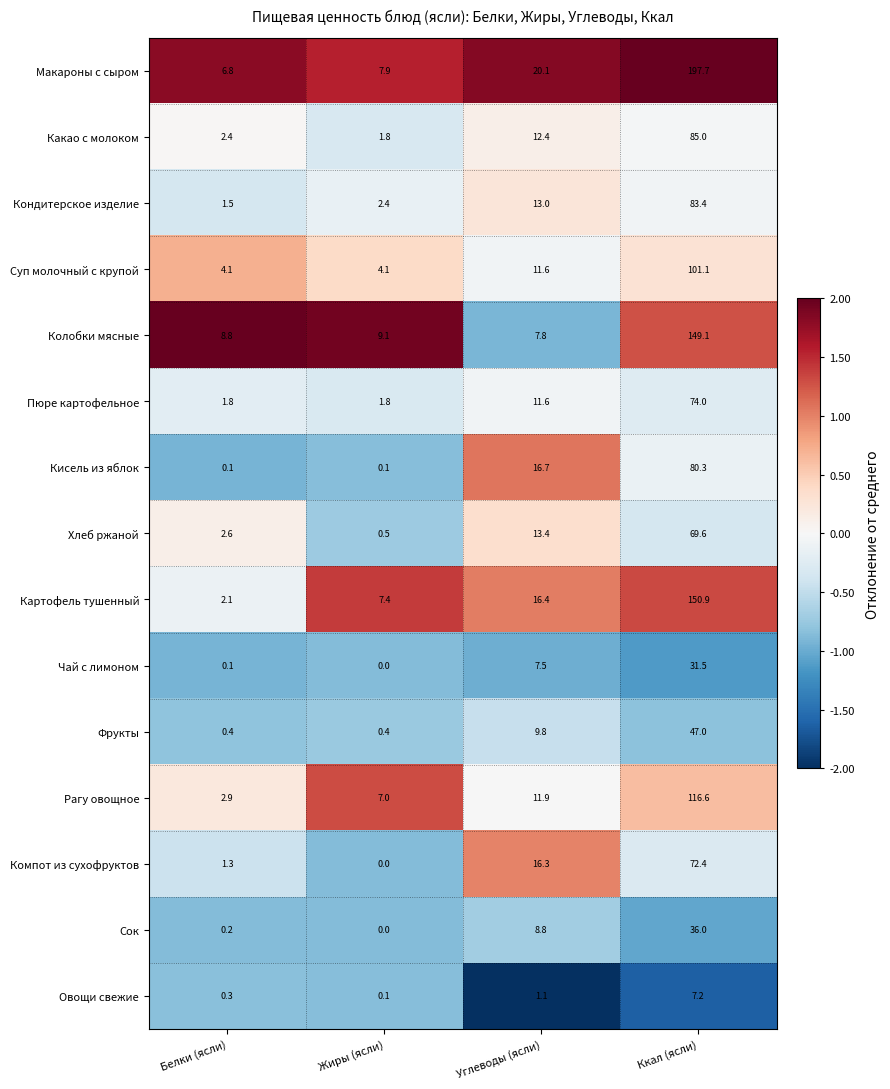

What is the difference between the second highest and minimum values in the Макароны с сыром series?

13.3